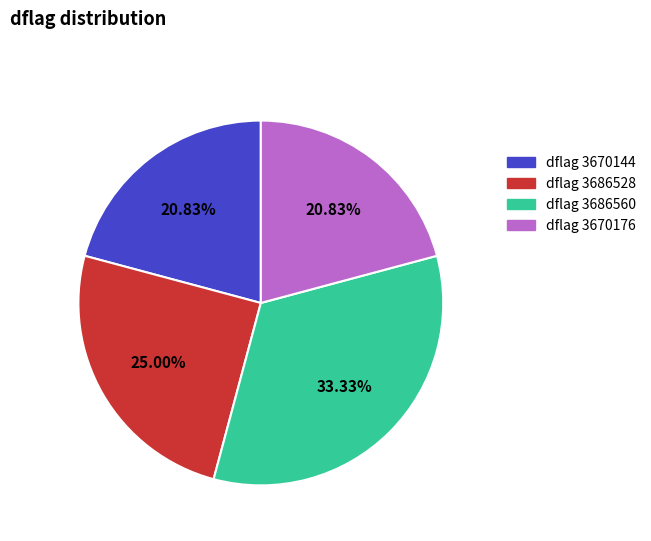

What is the ratio of the value at dflag 3686560 to the value at dflag 3686528?

1.3